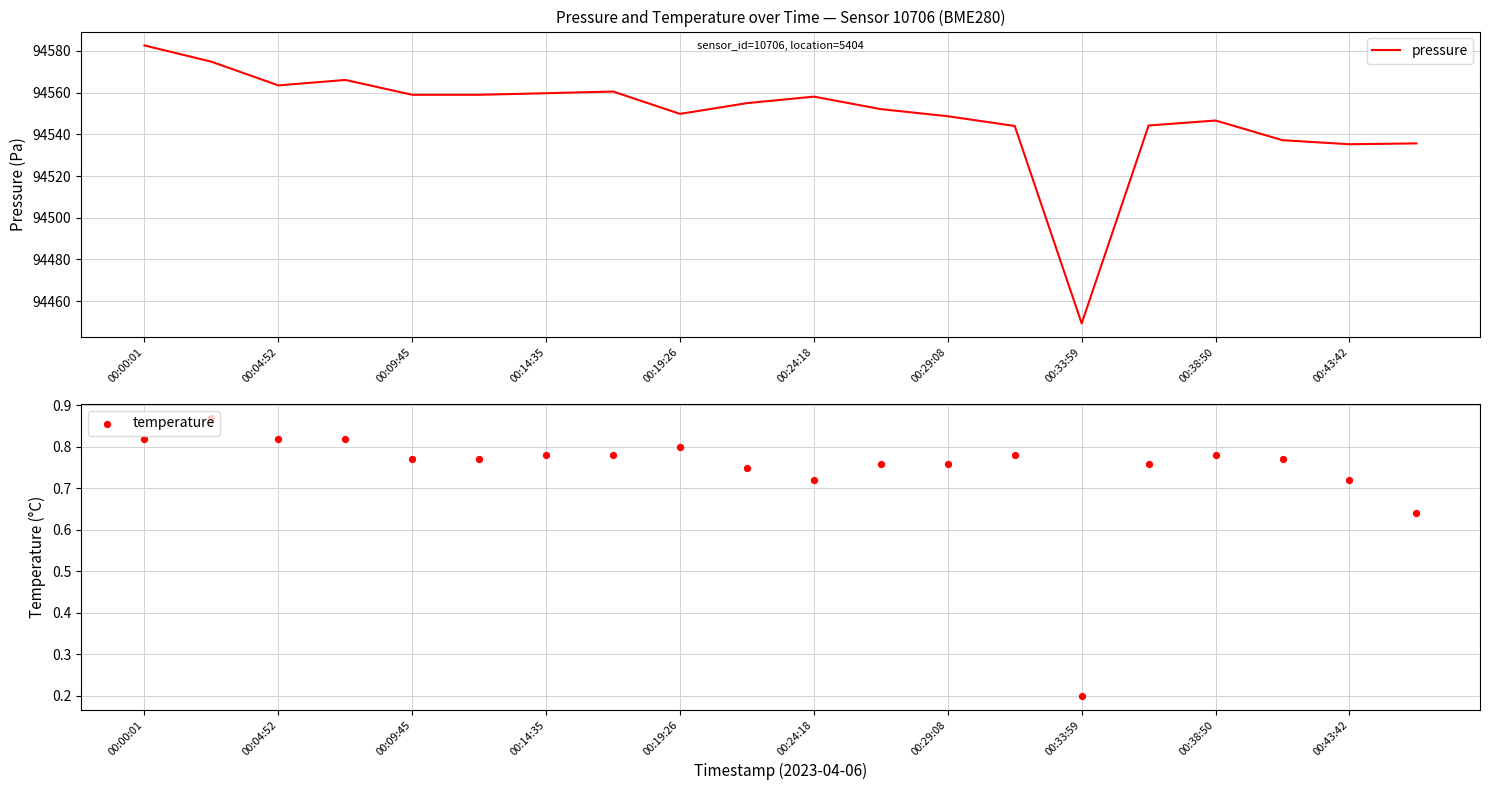

Which series contains the lowest Y value?

temperature